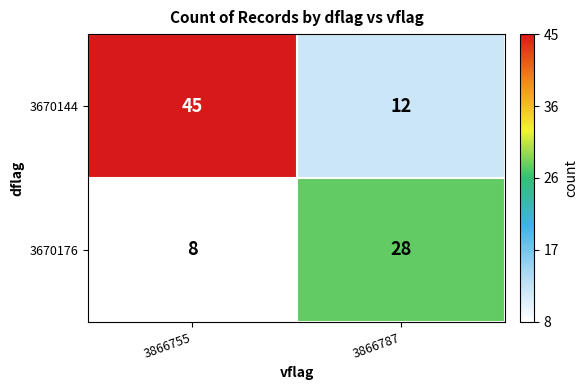

Between 3866755 and 3866787, which series saw the biggest shift?

3670144